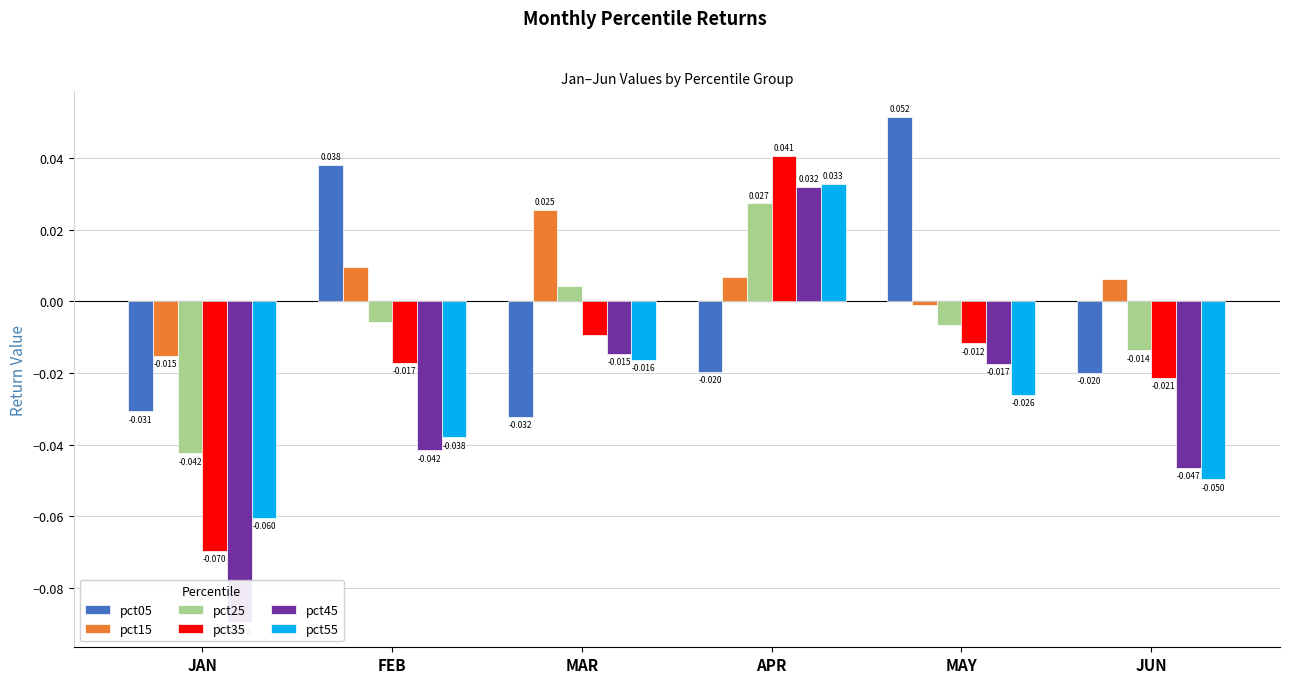

What is the value of the pct05 bar at the 5th from the left?

0.1